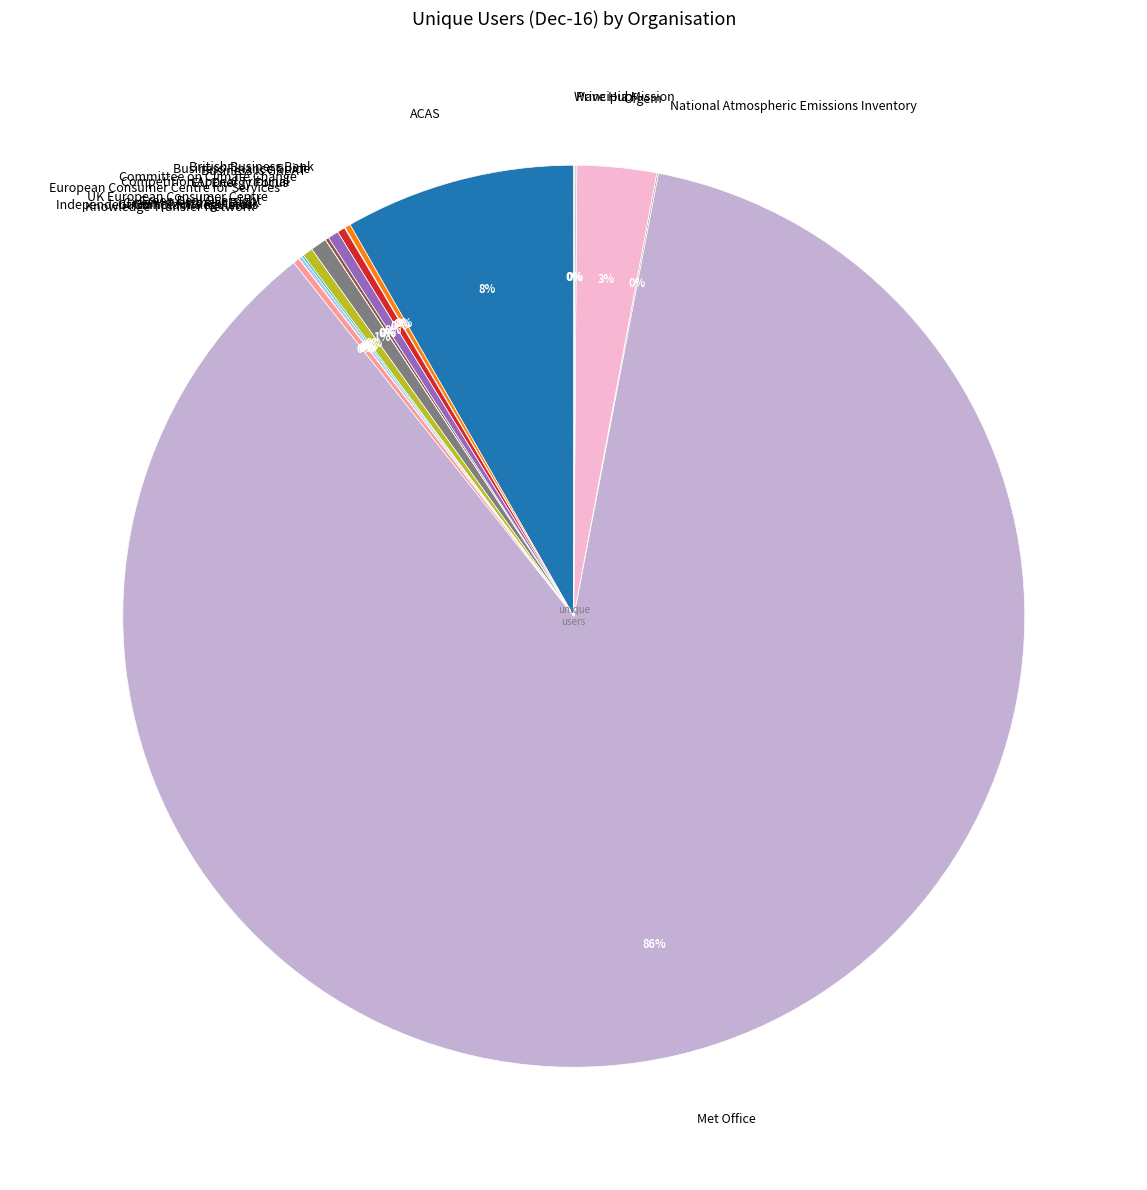

The European Consumer Centre for Services slice represents 1% of the pie. True or false?

True